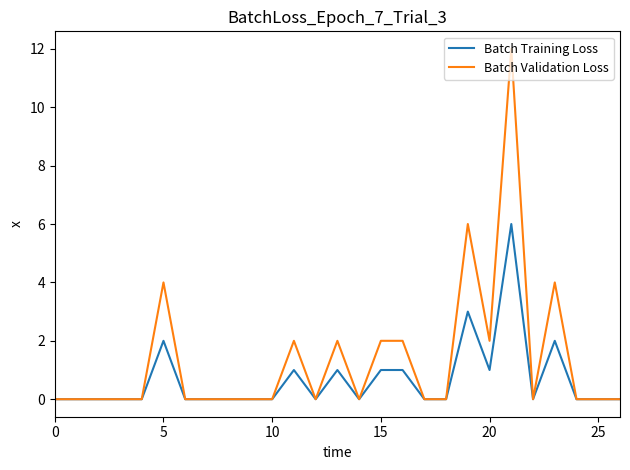

Which series has the largest total across all categories?

Batch Validation Loss